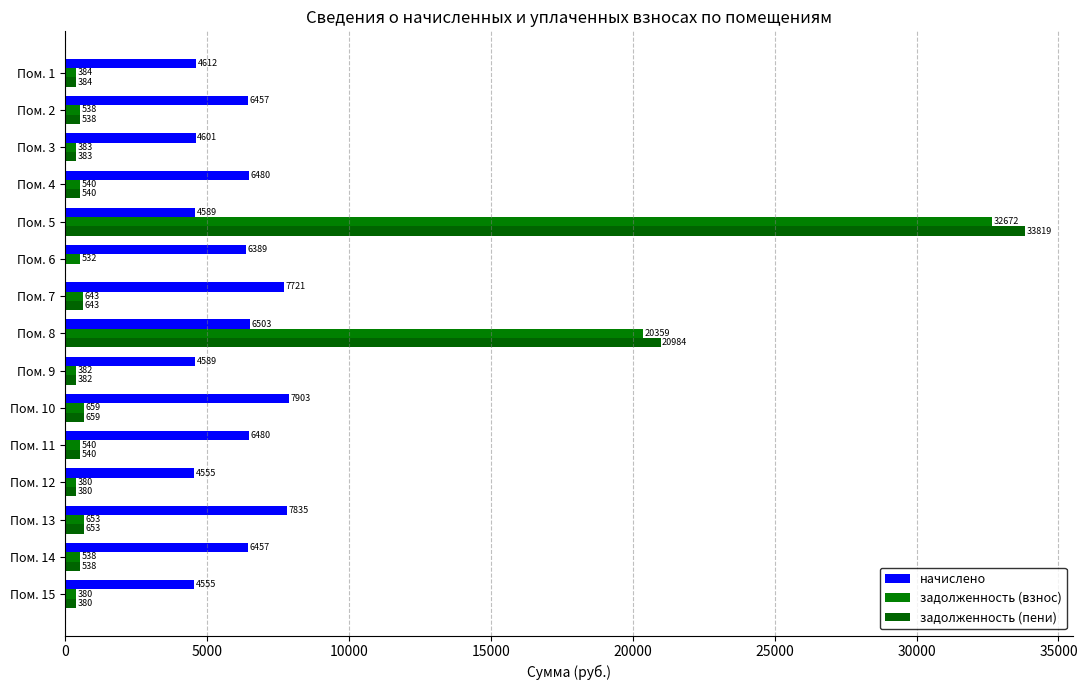

At which label is задолженность (пени) closest to 16909?

Пом. 8